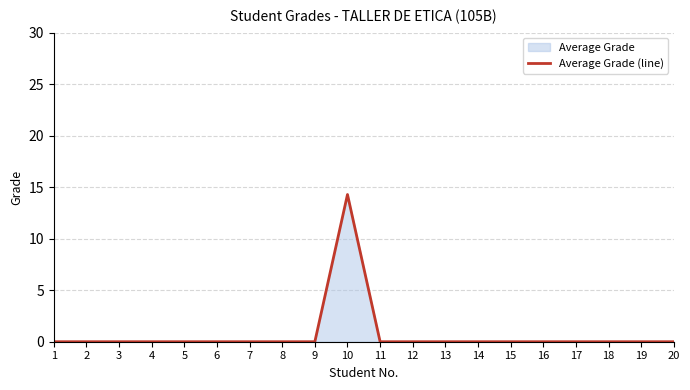

Is it true that the value at 18 is -6.2?

False